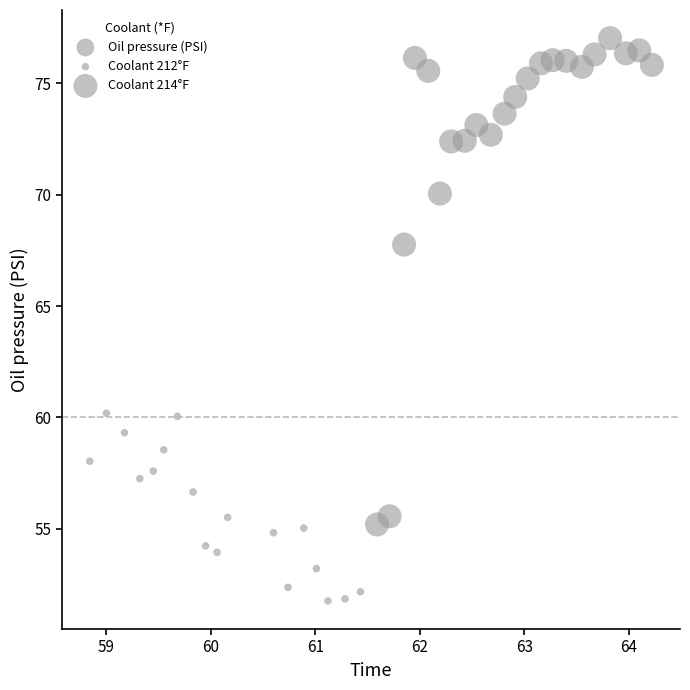

What is the range of Y values (max minus min)?

25.3